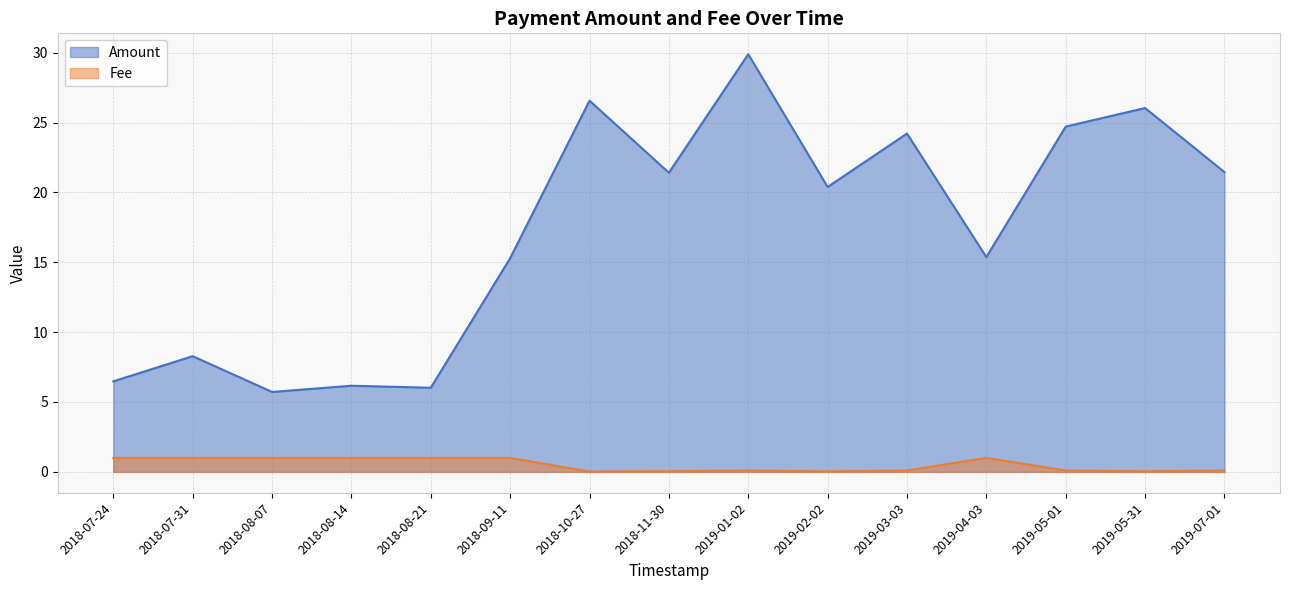

Is it true that Fee equals 1.0 at 2018-08-21?

True